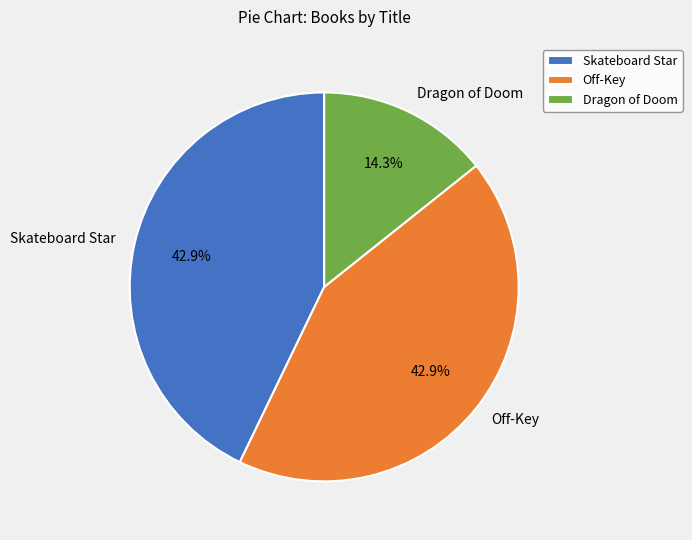

True or false: Dragon of Doom accounts for 14% of the total.

True